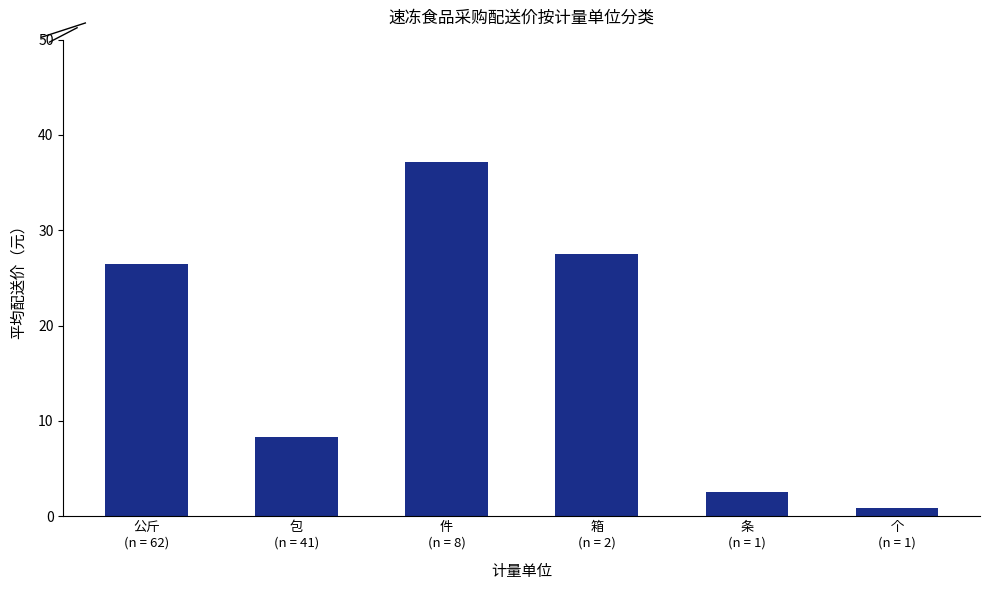

Does the chart contain any negative values?

No